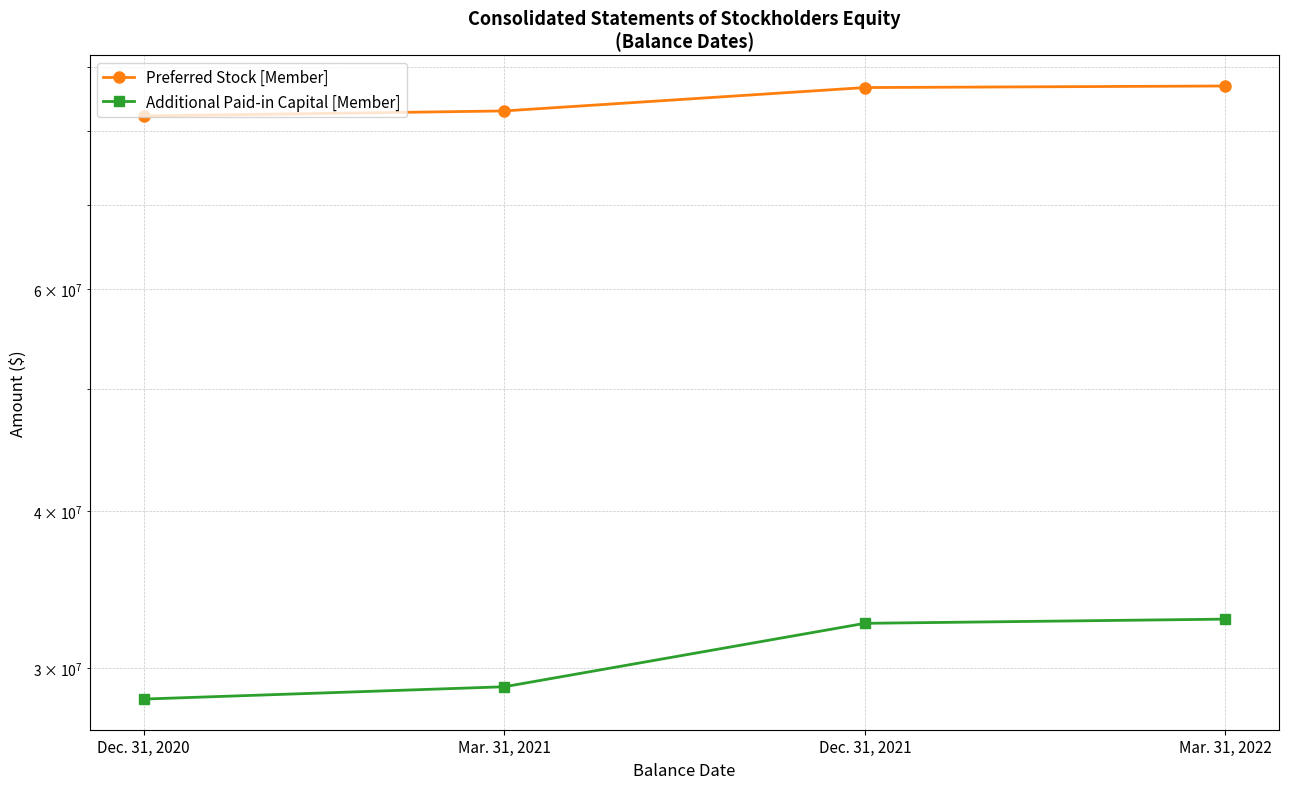

What is the value of the Additional Paid-in Capital [Member] point at the 4th from the left?

32821110